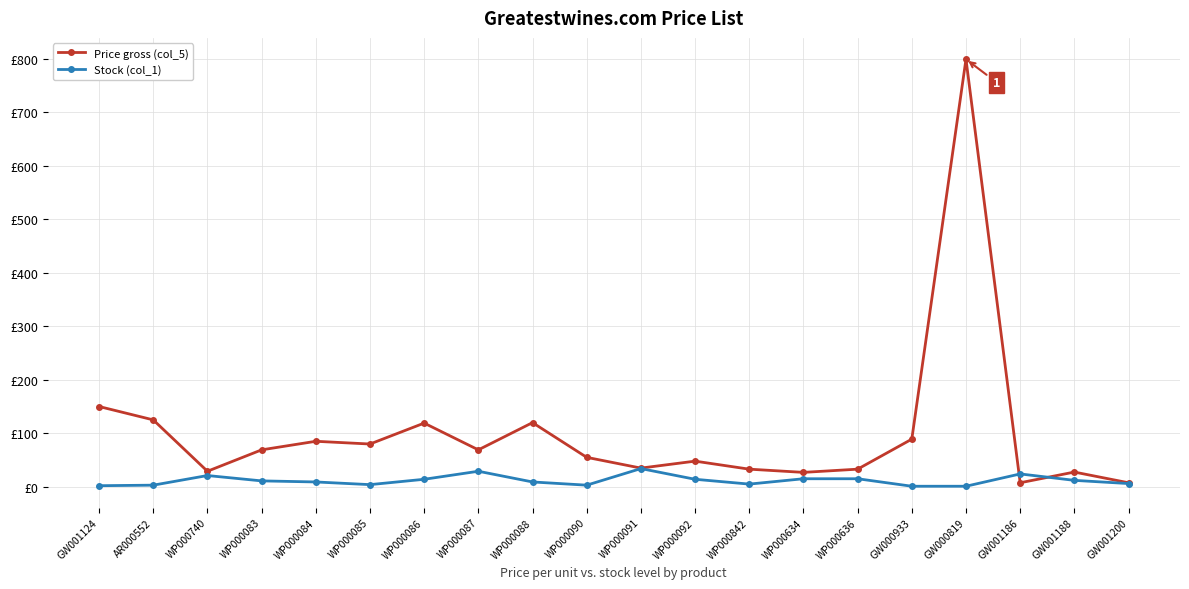

Does the chart have visible grid lines?

Yes